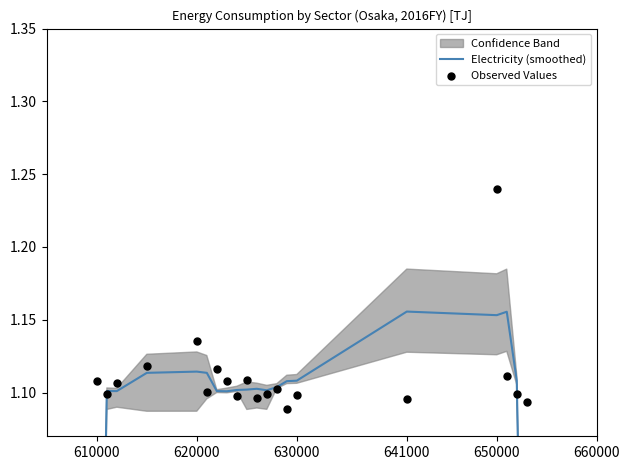

At how many categories does at least one series exceed 0?

20